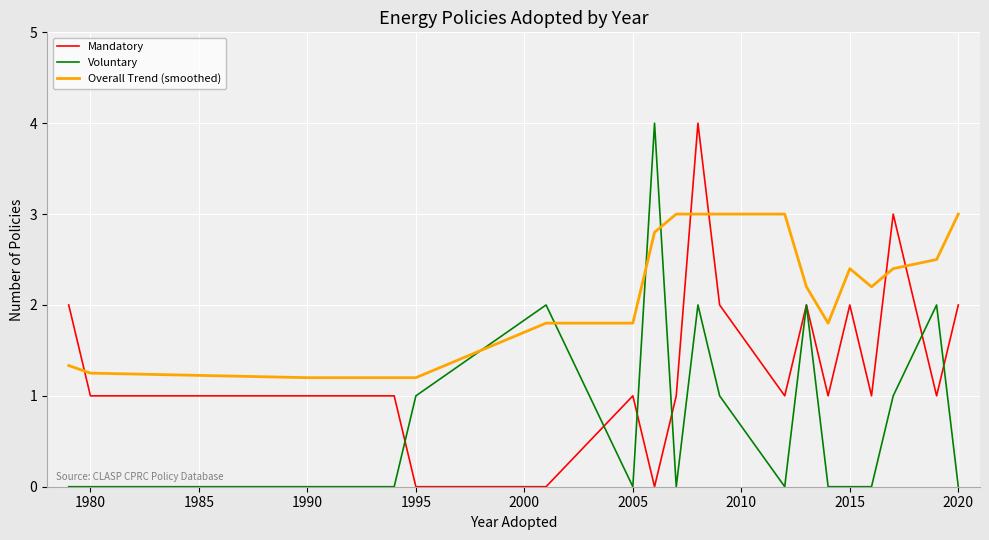

Rank the series by their average value, from lowest to highest.

Voluntary, Mandatory, Overall Trend (smoothed)